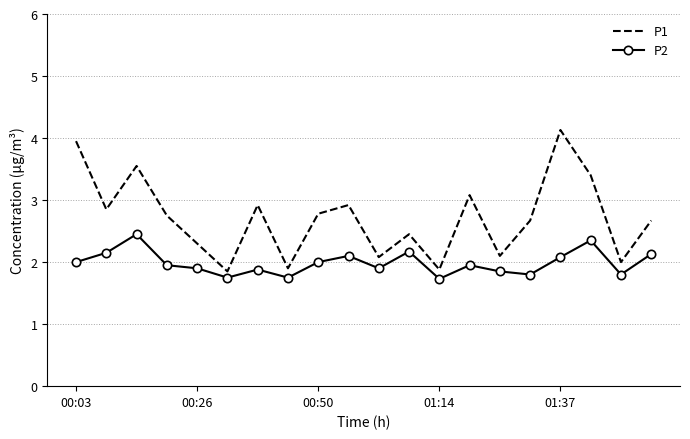

Which series has the widest spread of values?

P1